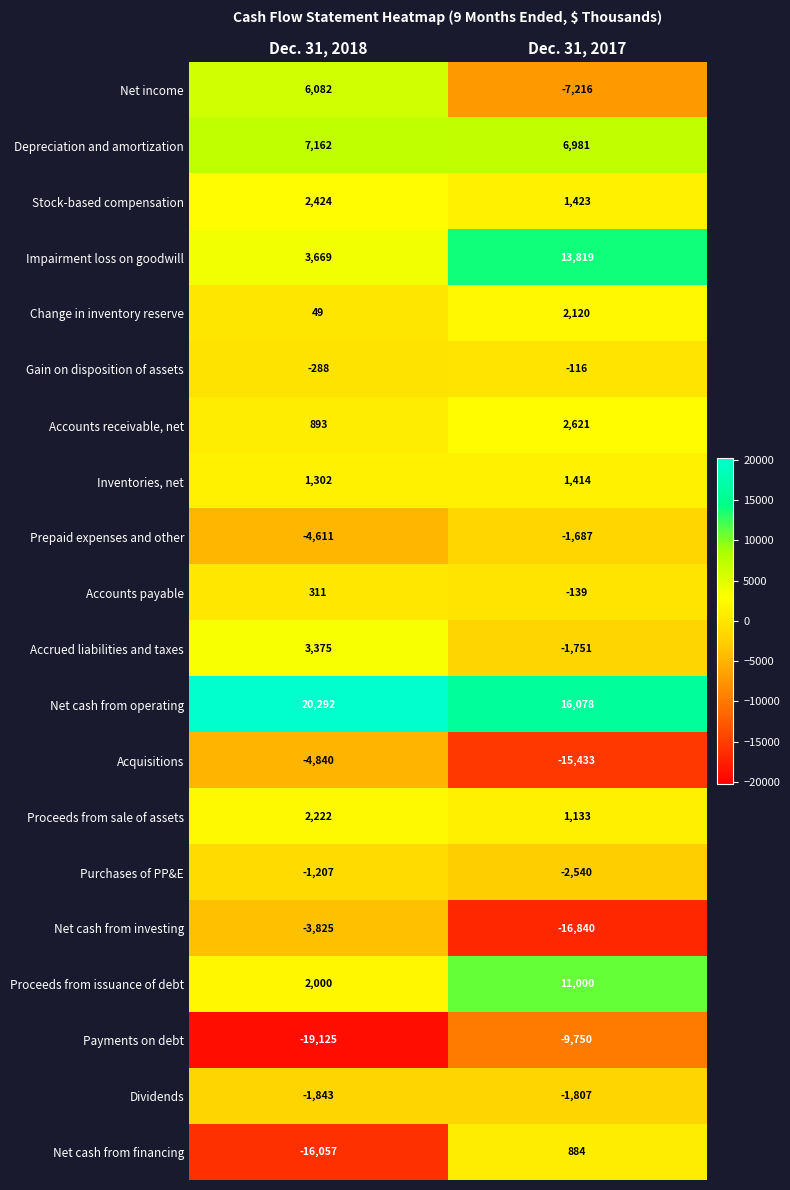

Is it true that Inventories, net equals 1414 at Dec. 31, 2017?

True